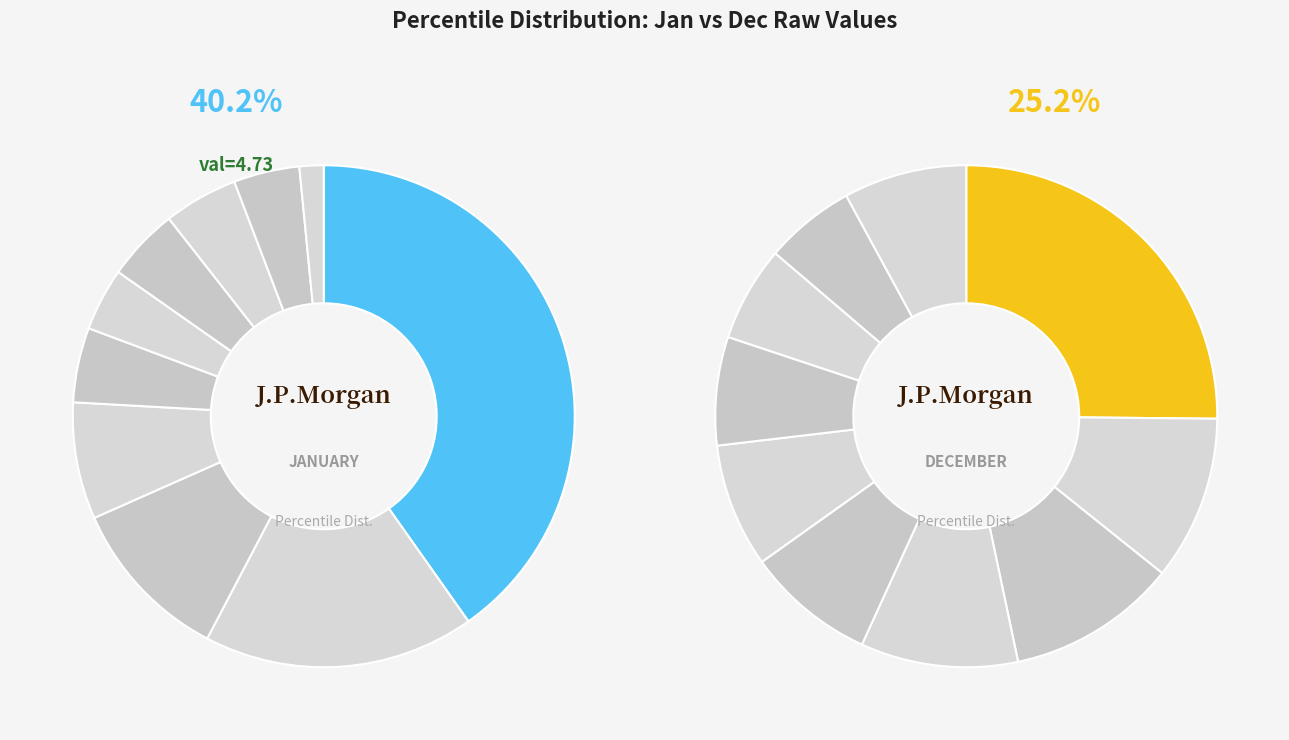

The 4 slice represents 8% of the pie. True or false?

True